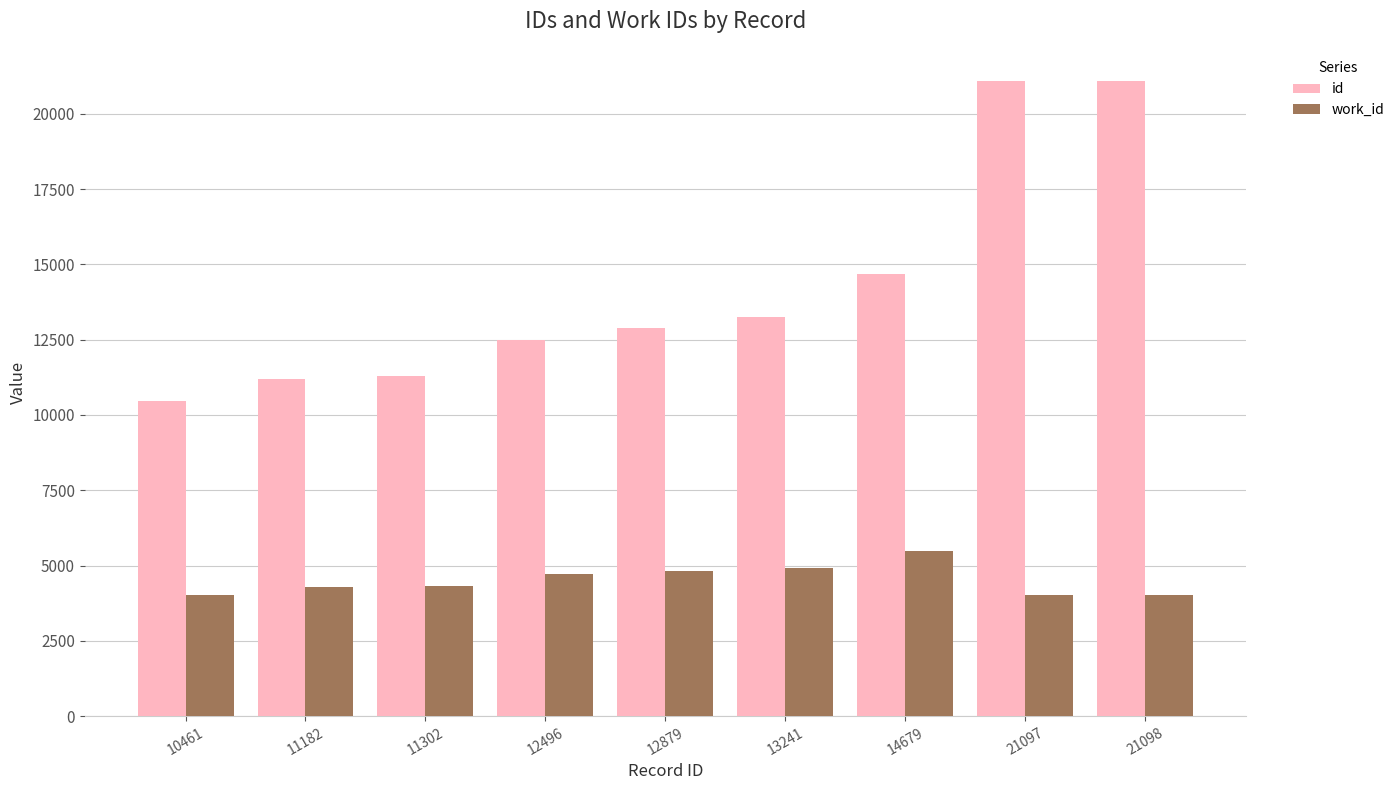

At which label does work_id reach its peak?

14679